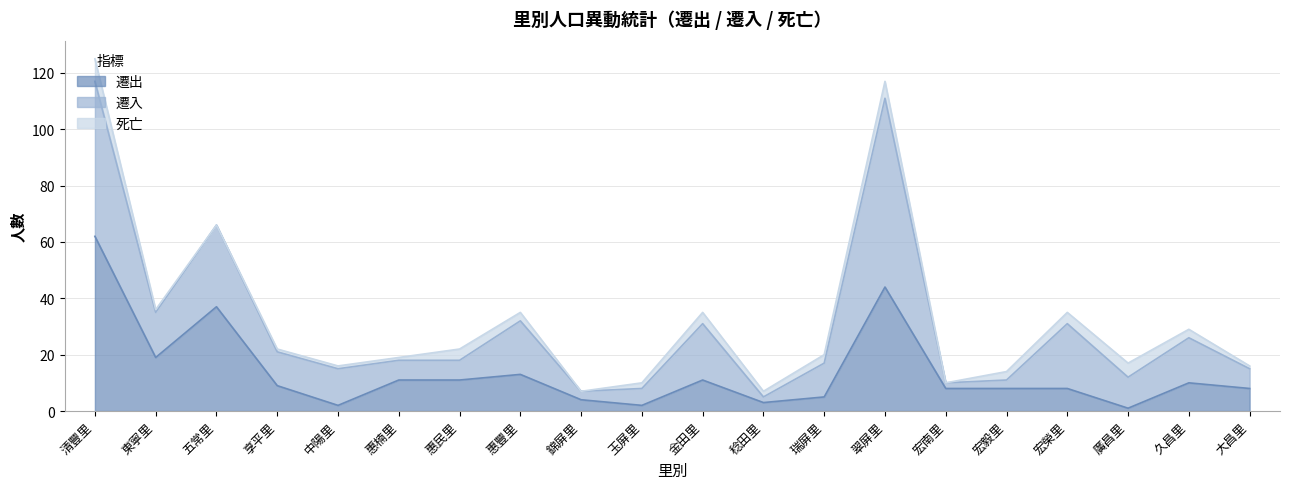

What is the difference between the 死亡 values at 五常里 and 清豐里?

8